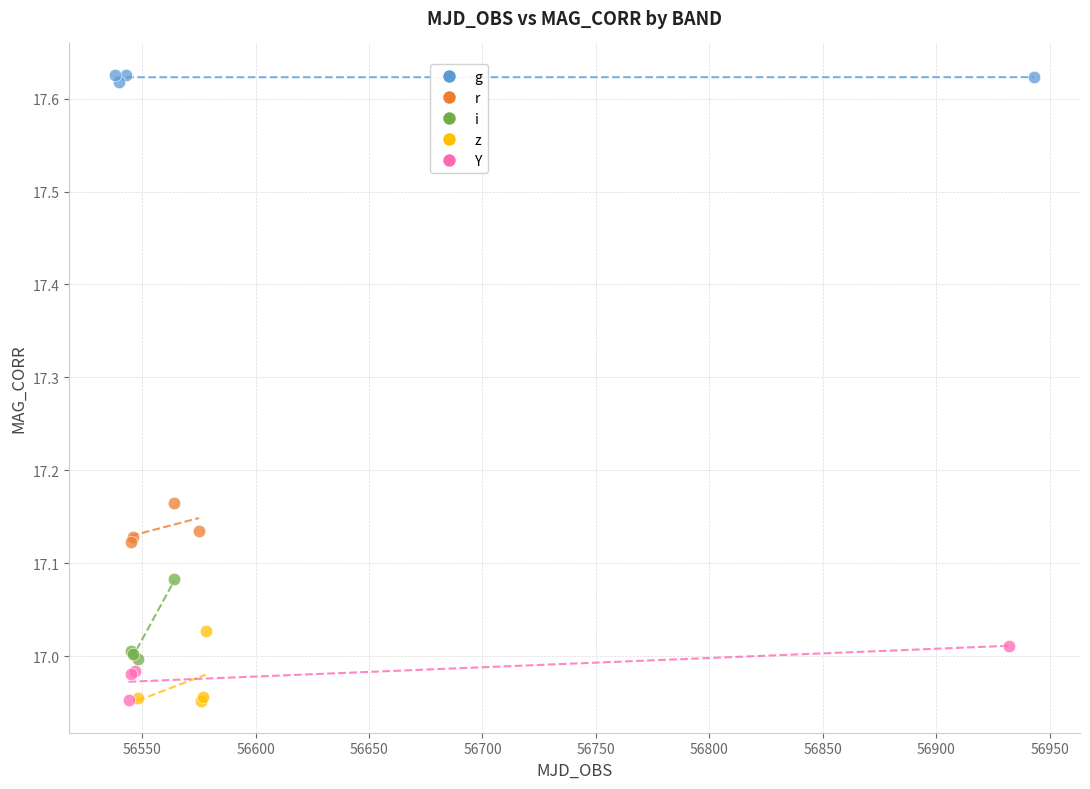

What are all the series names shown in the legend?

g, r, i, z, Y